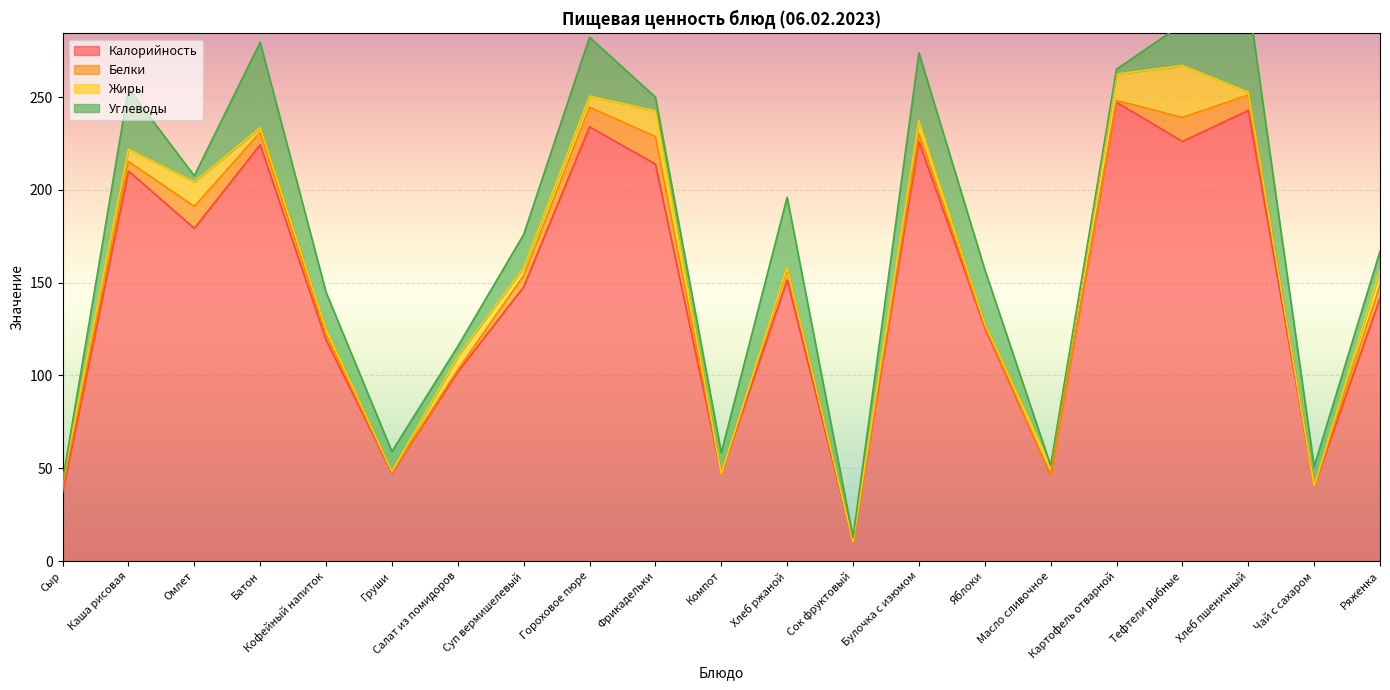

How many data points does each series have?

21